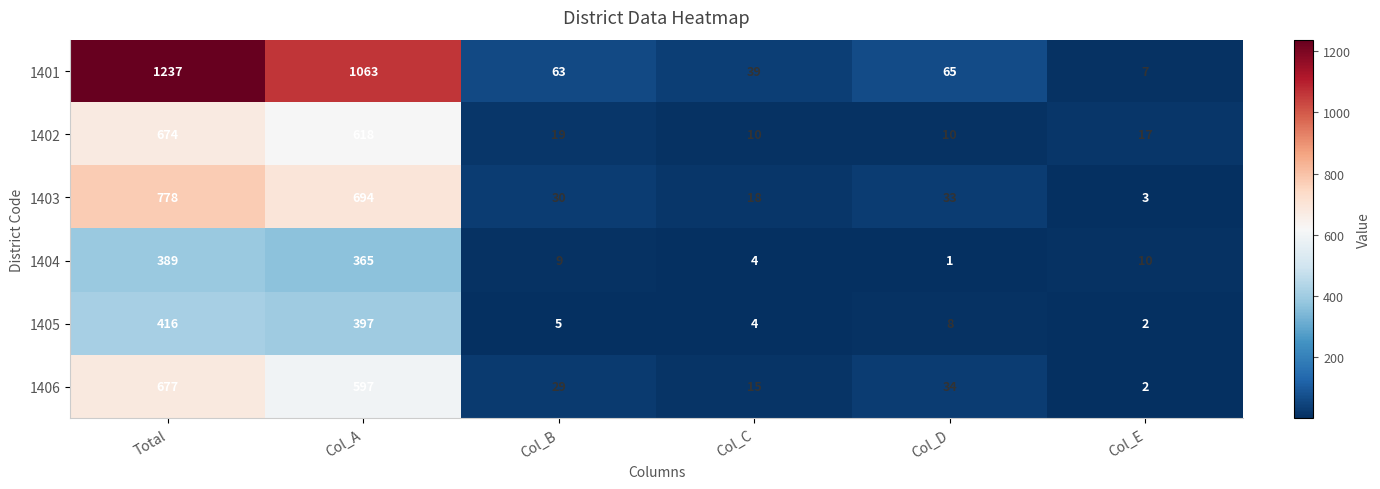

Is it true that 1405 equals 9 at Col_B?

False